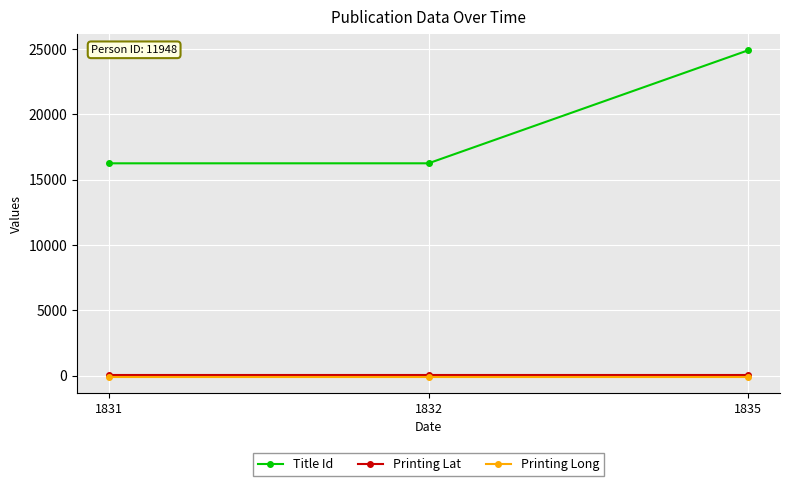

How many lines are shown in the chart?

3